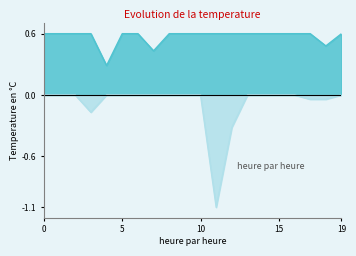

What is the spread (max minus min) of values at 0?

0.6